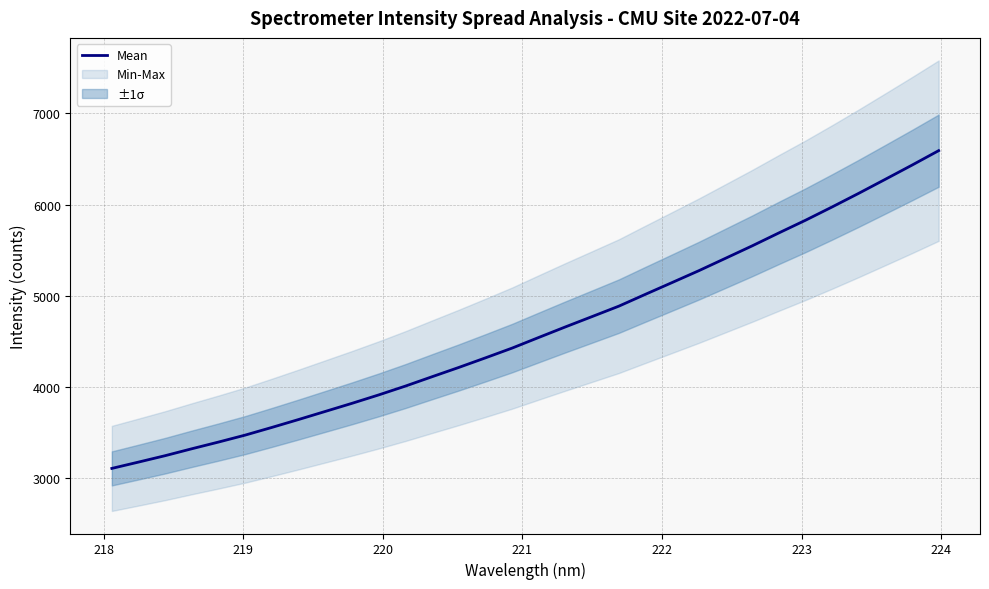

What is the highest value of the Mean series?

6591.5